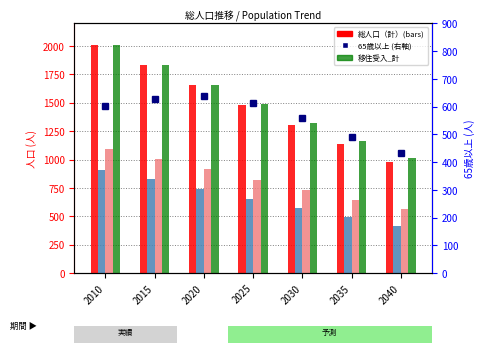

Are the bars horizontal?

No